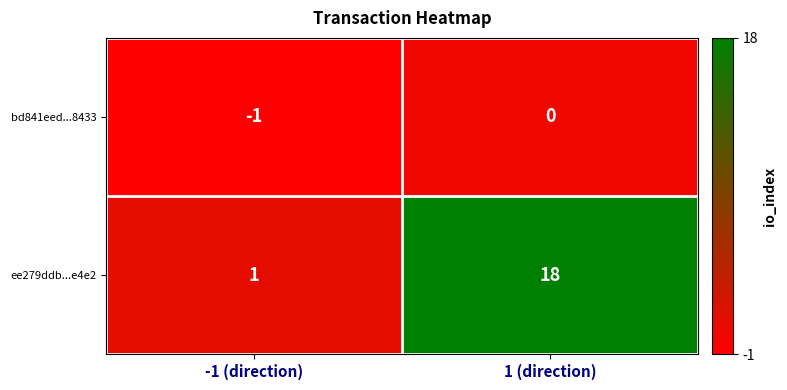

Which series has the widest spread of values?

ee279ddb...e4e2